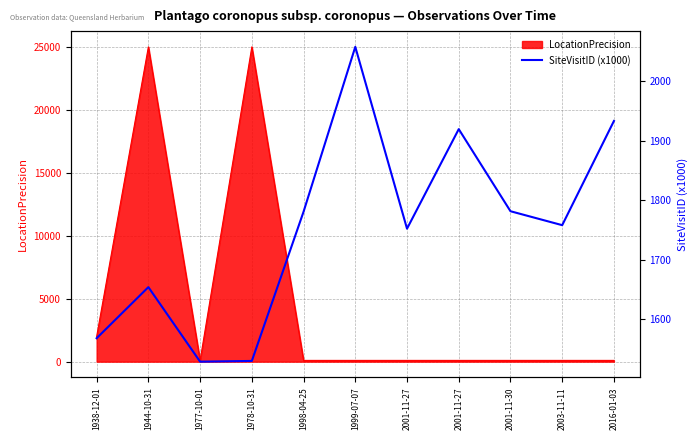

What is the maximum value shown in the chart?

2057.6